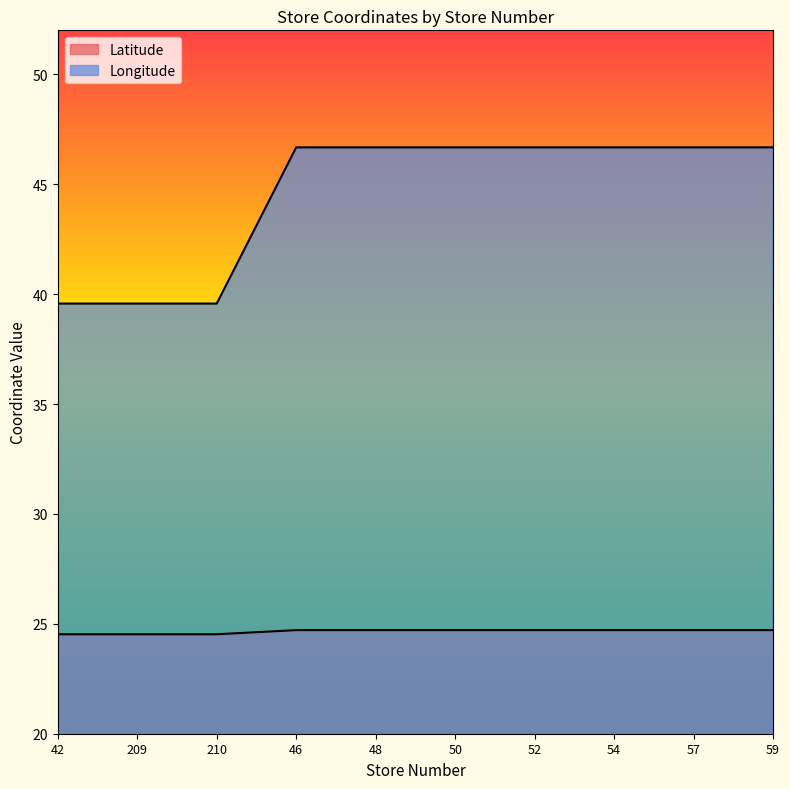

True or false: Latitude has a value of 24.7 at 59.

True